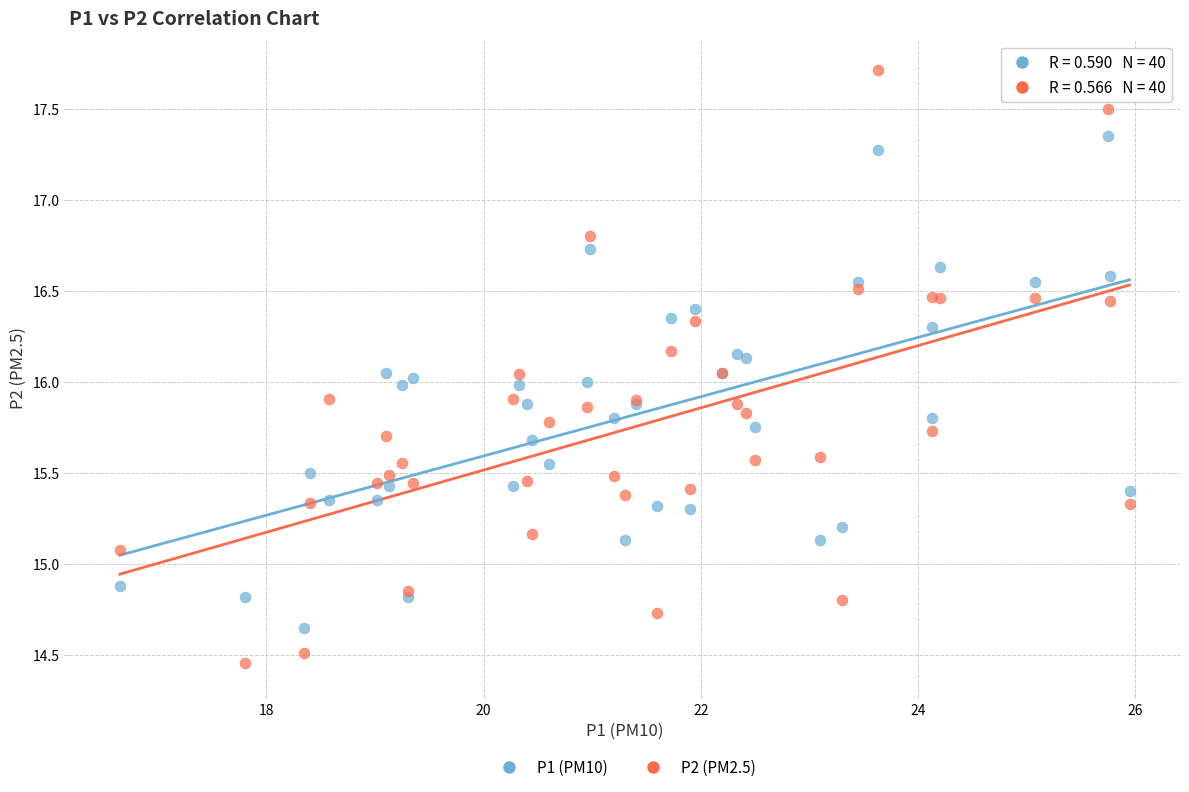

Which series contains the lowest Y value?

P2 (PM2.5)